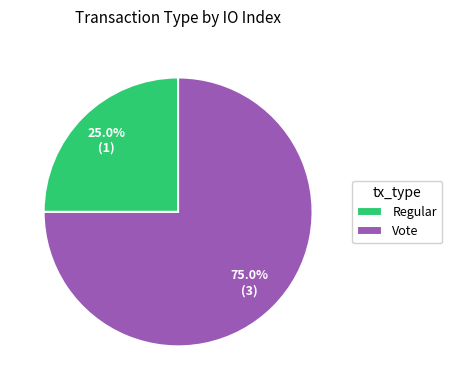

To the nearest percent, what percentage of the pie is Vote?

75%